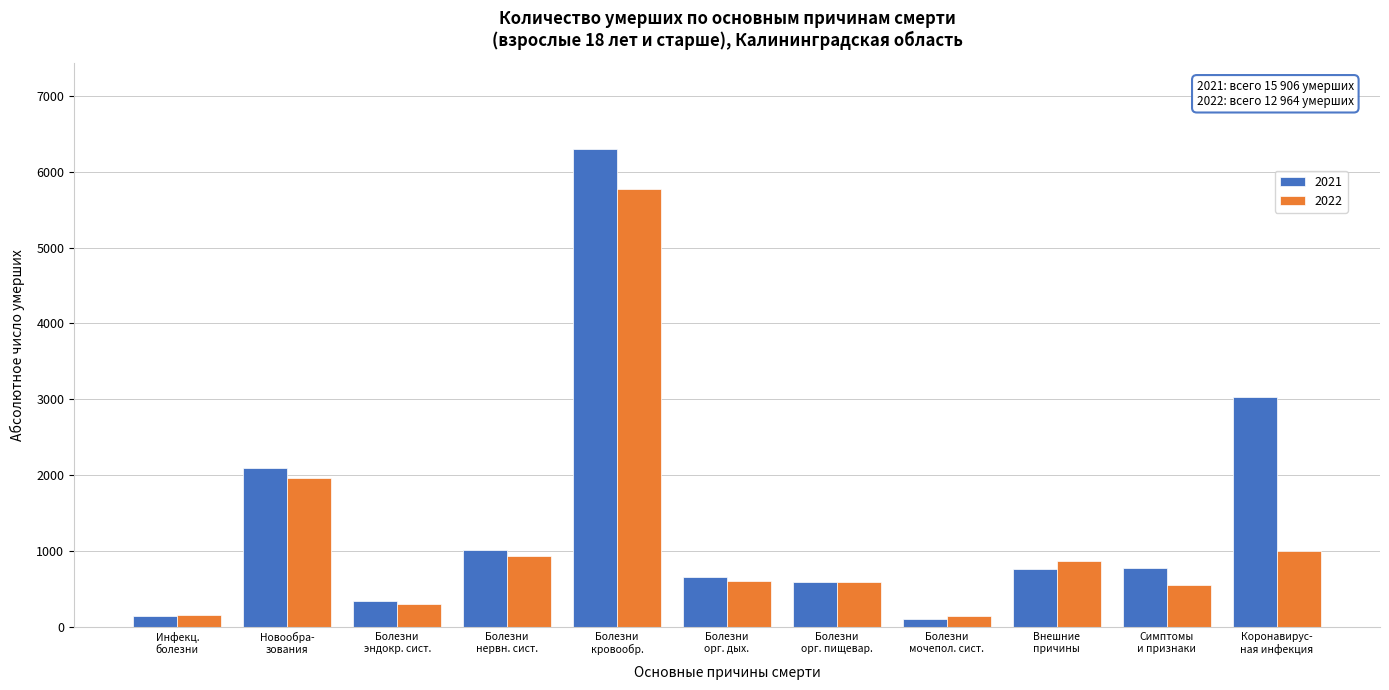

Rank the series by their maximum value, from highest to lowest.

2021, 2022